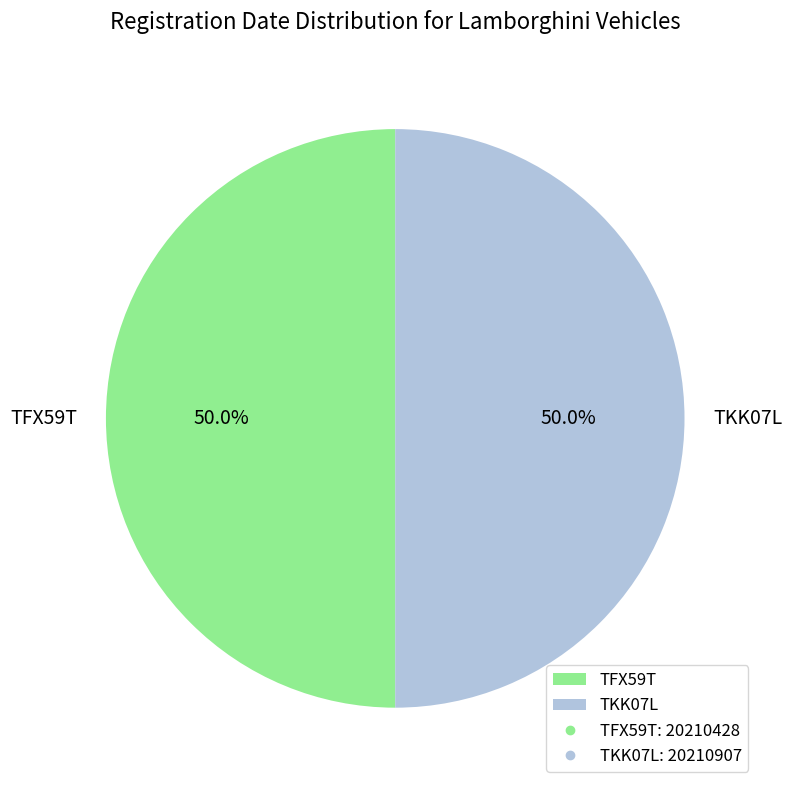

How many slices are in this pie chart?

2